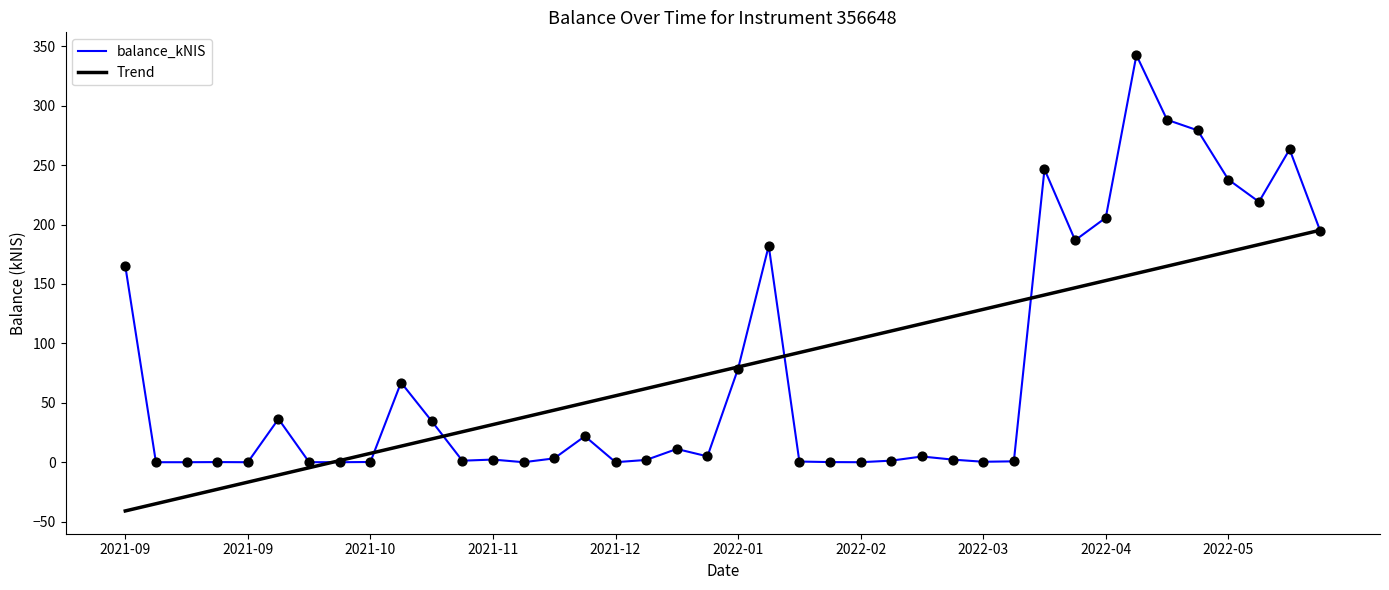

At how many categories does at least one series exceed 191?

9